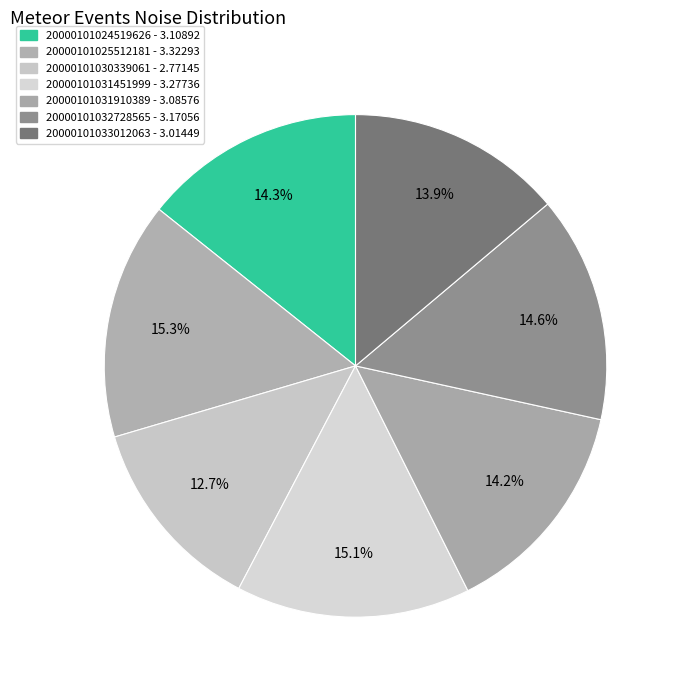

What percentage is the 20000101032728565 slice, to the nearest percent?

15%